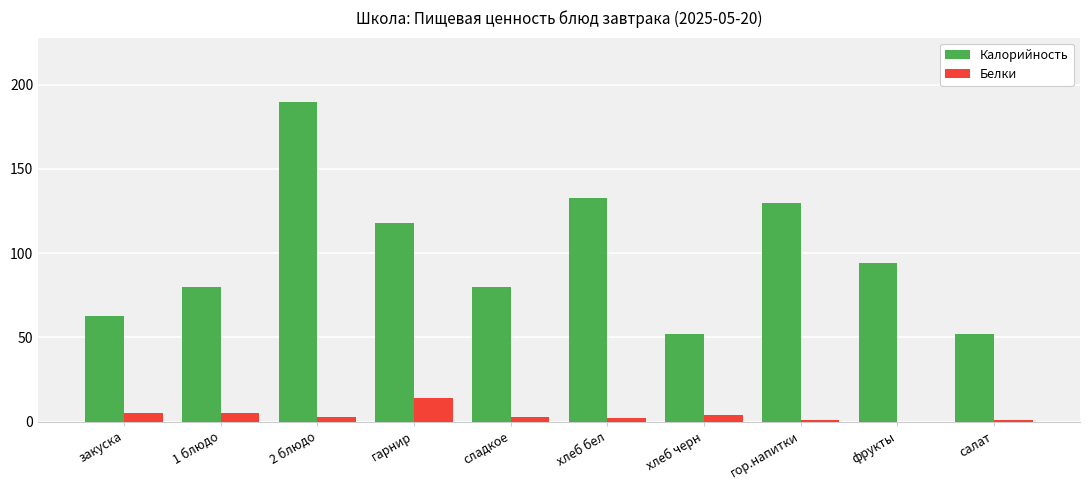

Is the value of Белки at закуска greater than the value of Калорийность at хлеб бел?

No